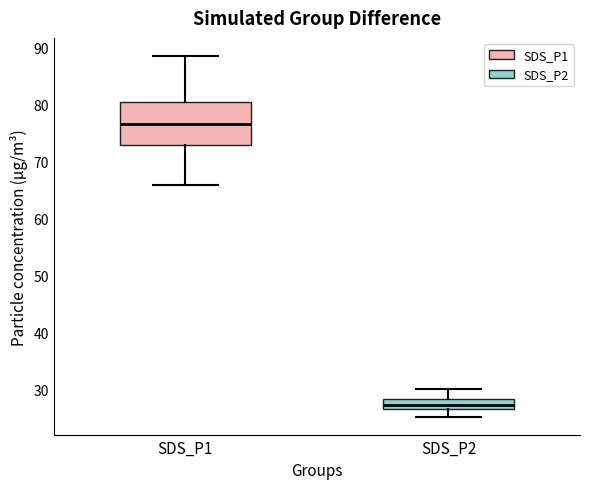

Reading left to right, transcribe this box plot: for each box, give where its median line is, the range the box spans, and where its two whiskers end, as read against the y-axis. The values are not printed on the chart, so give them approximately, as read against the axis.

SDS_P1: median 76, box 73 to 80, whiskers 66 to 88
SDS_P2: median 27 (inside the box), box 27 to 28, whiskers 25 to 30